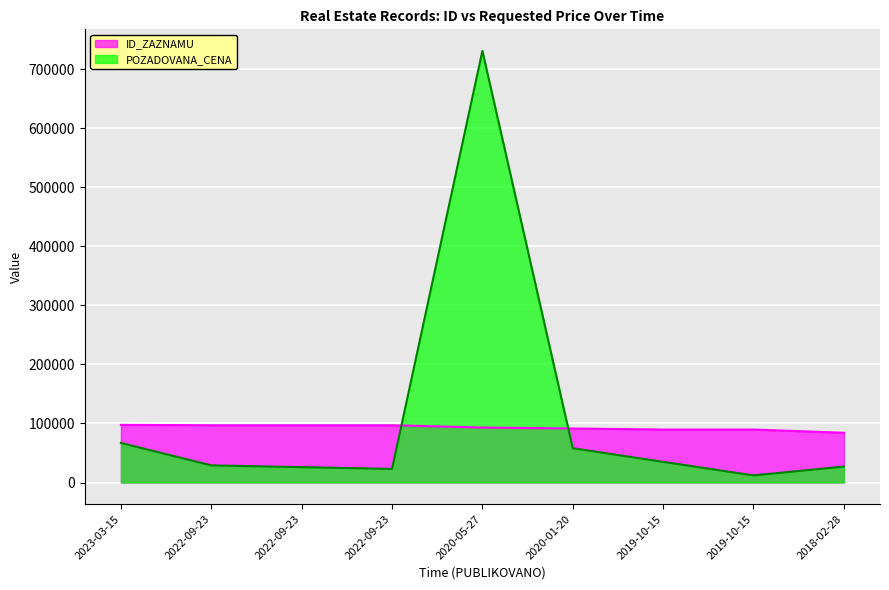

List the series in order of their overall mean, highest first.

POZADOVANA_CENA, ID_ZAZNAMU